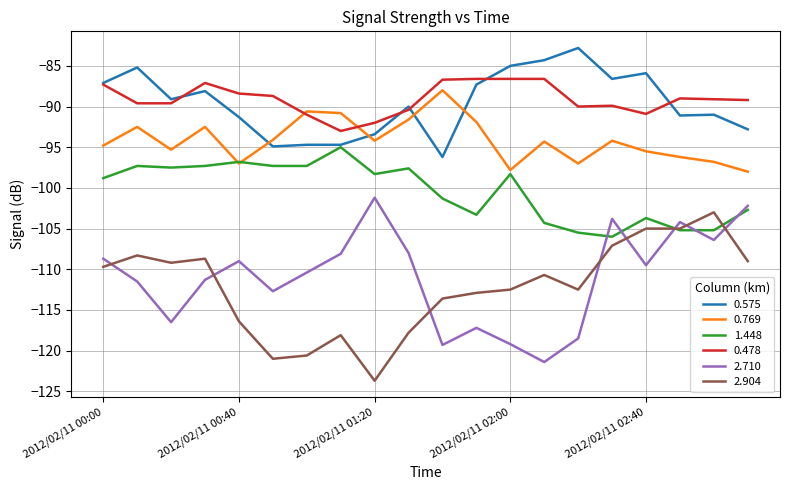

What is the greatest value displayed?

-82.8